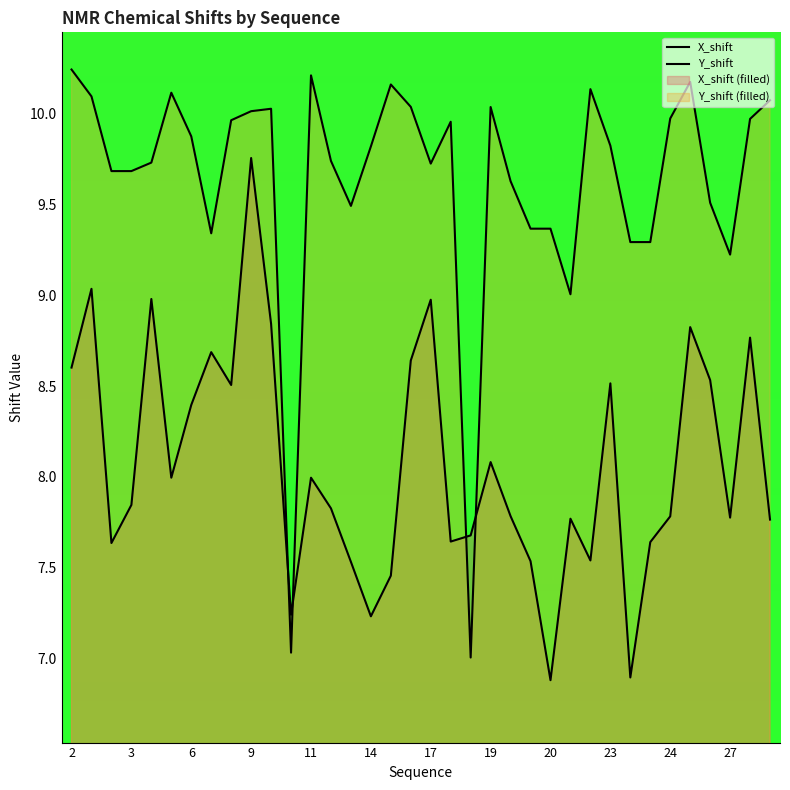

Reading left to right, transcribe all the data shown in this chart.

X_shift: 8.6	9.0	7.6	7.8	9.0	8.0	8.4	8.7	8.5	9.8	8.8	7.2	8.0	7.8	7.5	7.2	7.5	8.6	9.0	7.6	7.7	8.1	7.8	7.5	6.9	7.8	7.5	8.5	6.9	7.6	7.8	8.8	8.5	7.8	8.8	7.8
Y_shift: 10.2	10.1	9.7	9.7	9.7	10.1	9.9	9.3	10.0	10.0	10.0	7.0	10.2	9.7	9.5	9.8	10.2	10.0	9.7	10.0	7.0	10.0	9.6	9.4	9.4	9.0	10.1	9.8	9.3	9.3	10.0	10.2	9.5	9.2	10.0	10.1